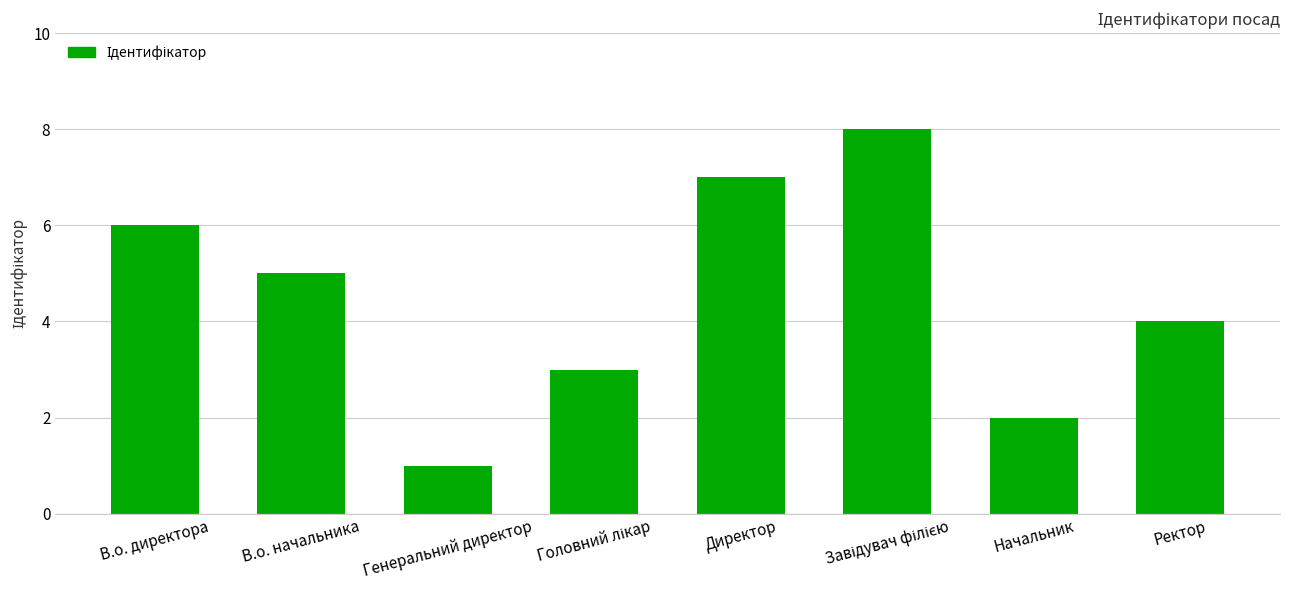

What is the change in value from Директор to Начальник?

-5